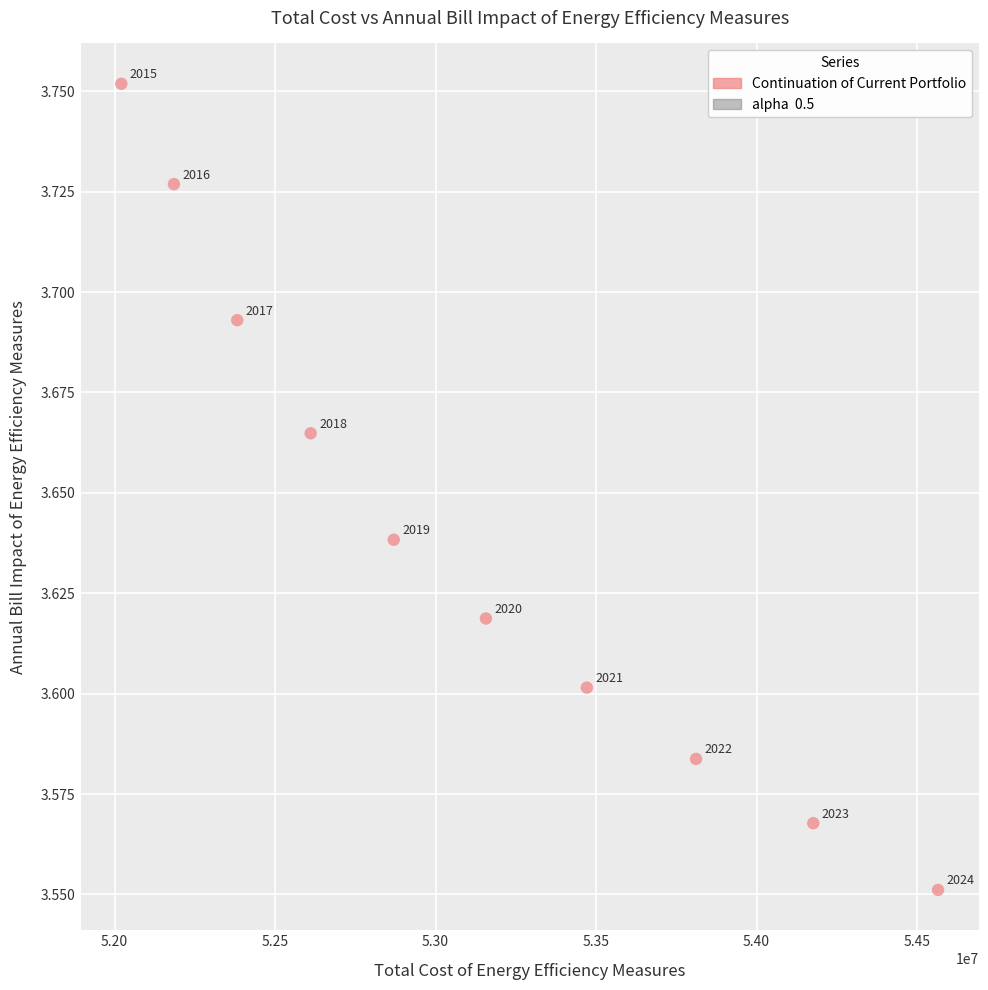

What is the average X value?

53125024.5